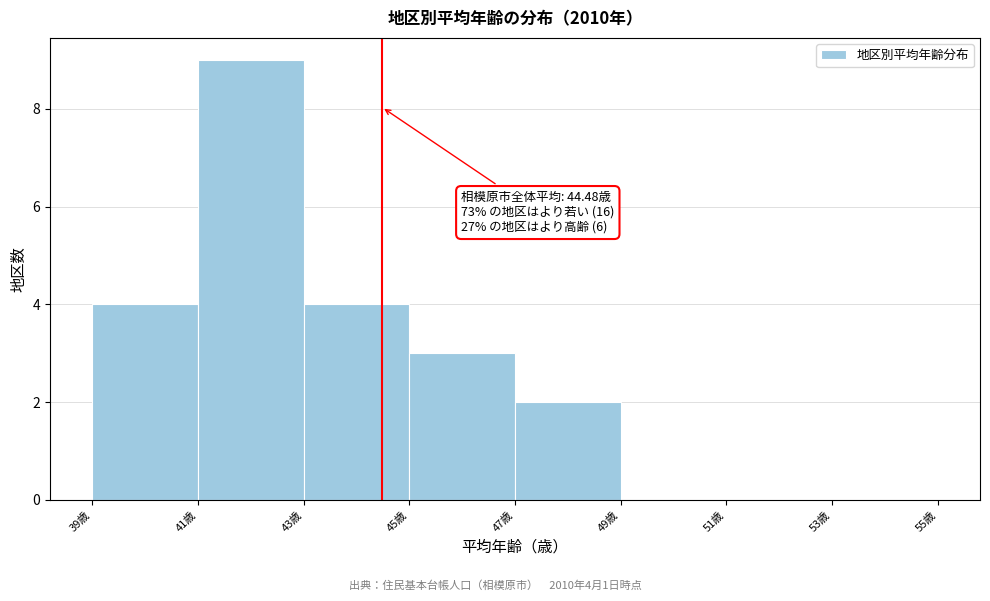

Which range on the x-axis has the tallest bar?

41 to 43